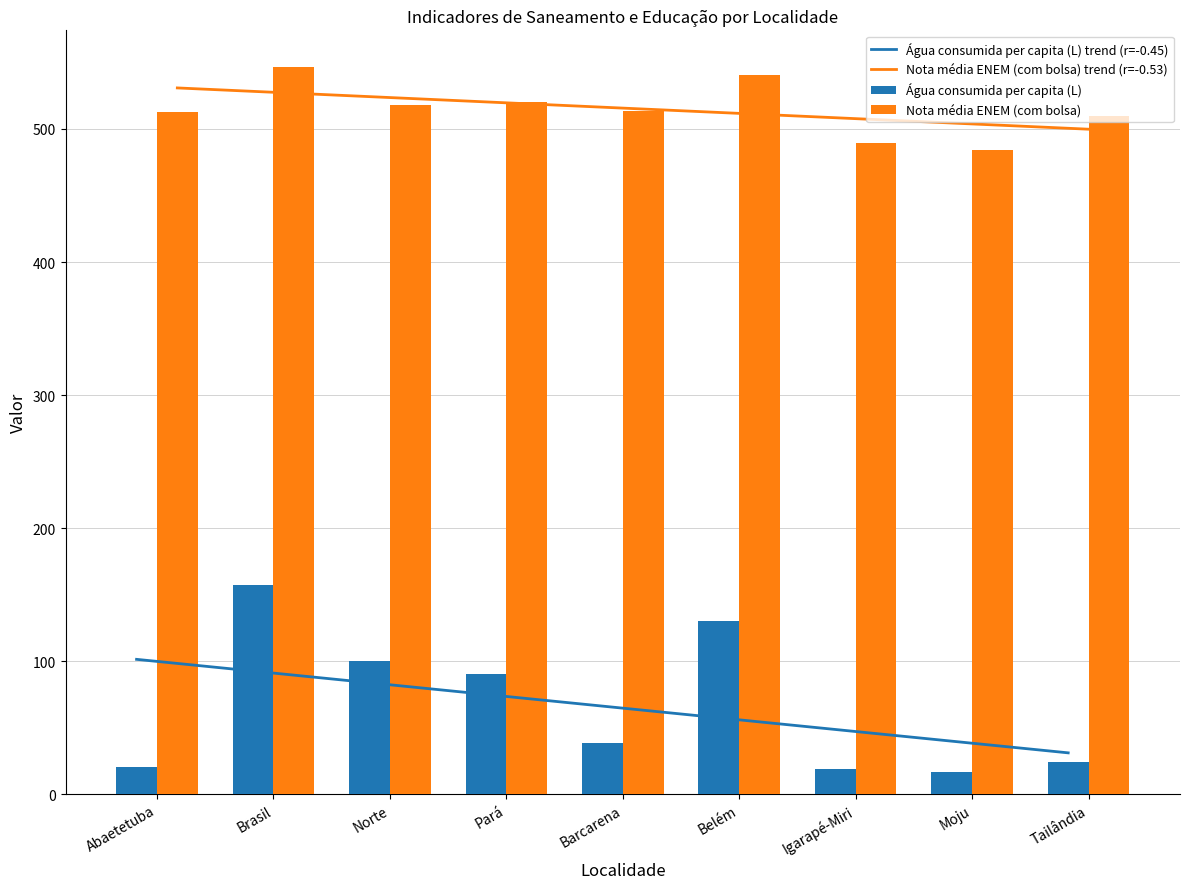

Reading right to left, extract all data points from this chart.

Água consumida per capita (L): 24.0	16.9	18.9	130.2	38.3	90.2	99.8	156.9	20.4
Nota média ENEM (com bolsa): 509.8	484.0	489.5	540.2	513.7	520.0	517.8	546.8	513.1